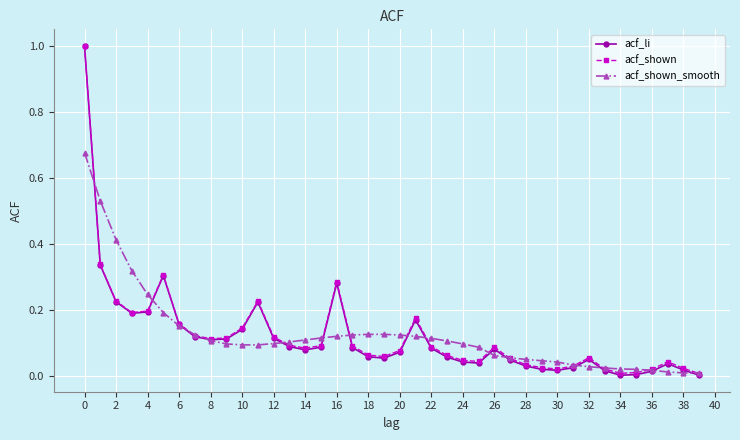

What is the maximum value shown in the chart?

1.0